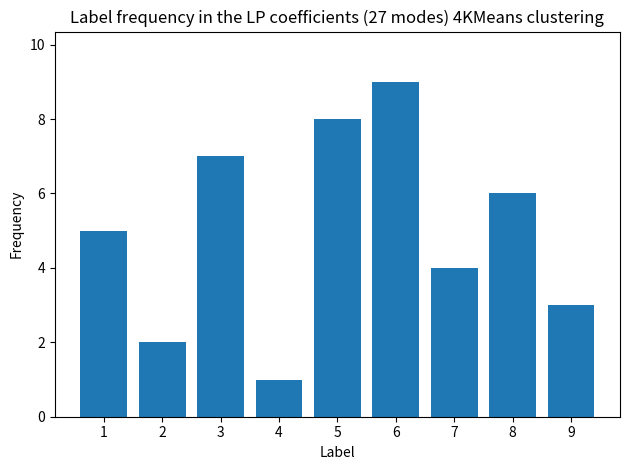

What is the minimum value shown in the chart?

1